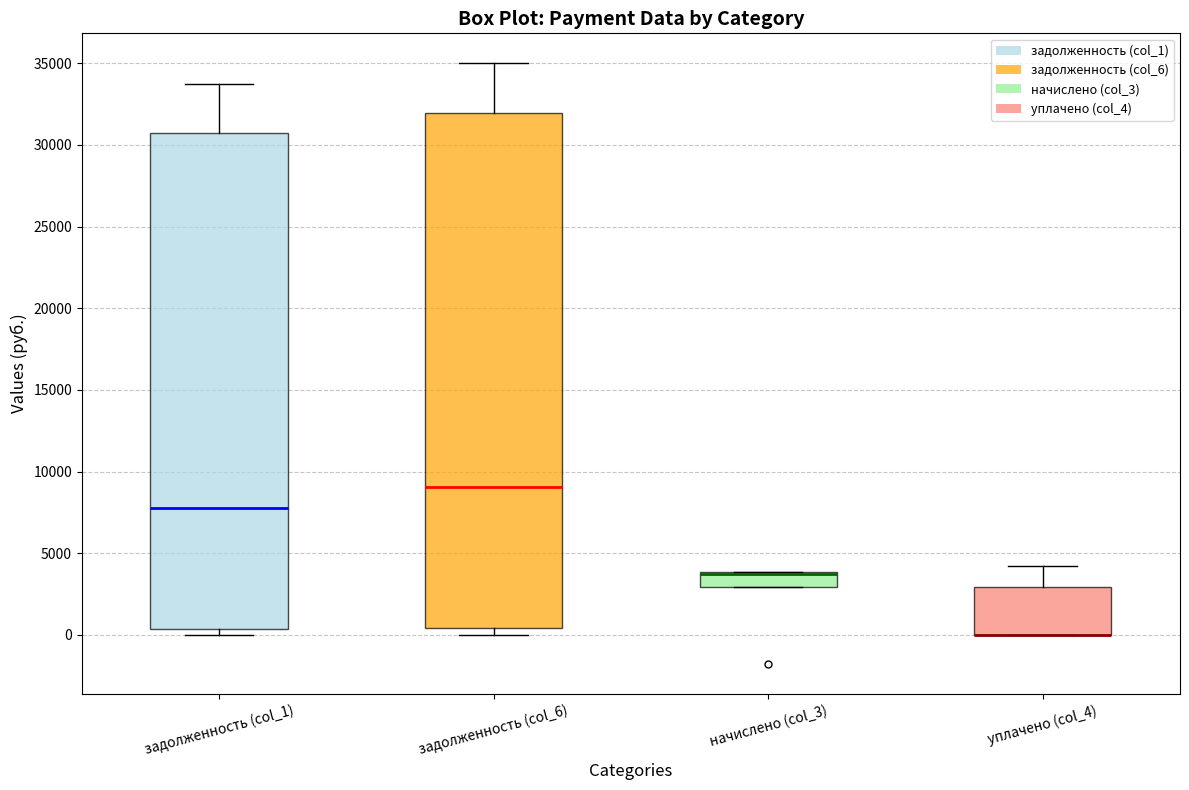

Which box is the tallest, from its lower edge to its upper edge?

задолженность (col_6)